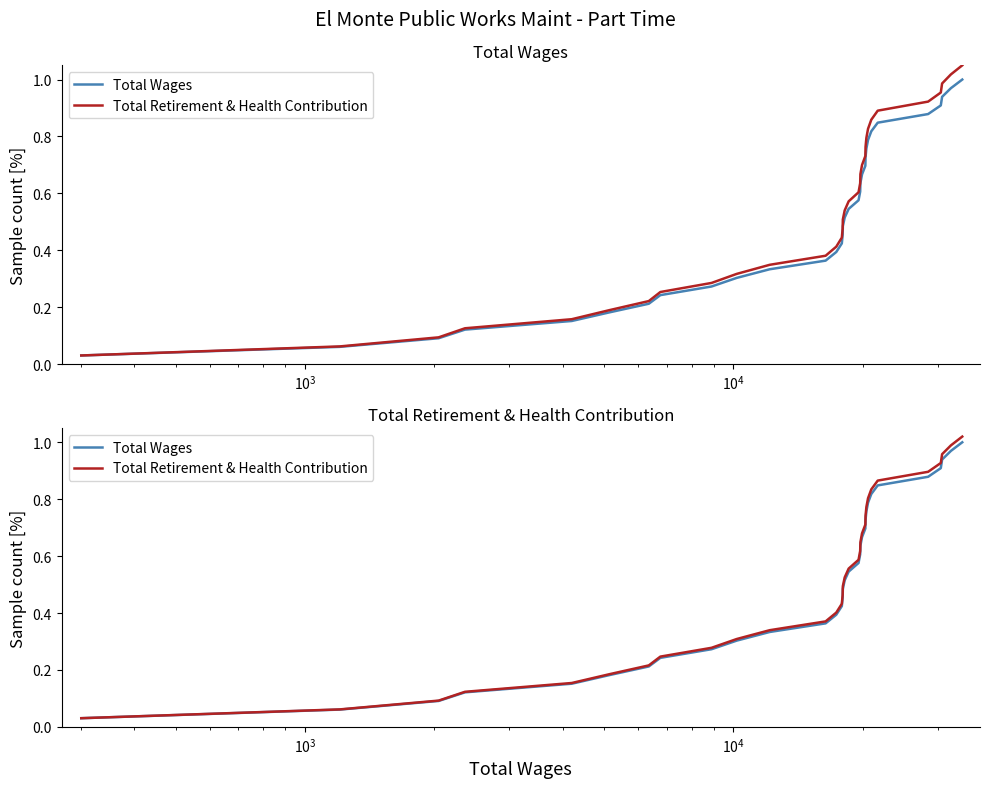

List the series in order of their overall mean, highest first.

Total Retirement & Health Contribution, Total Wages